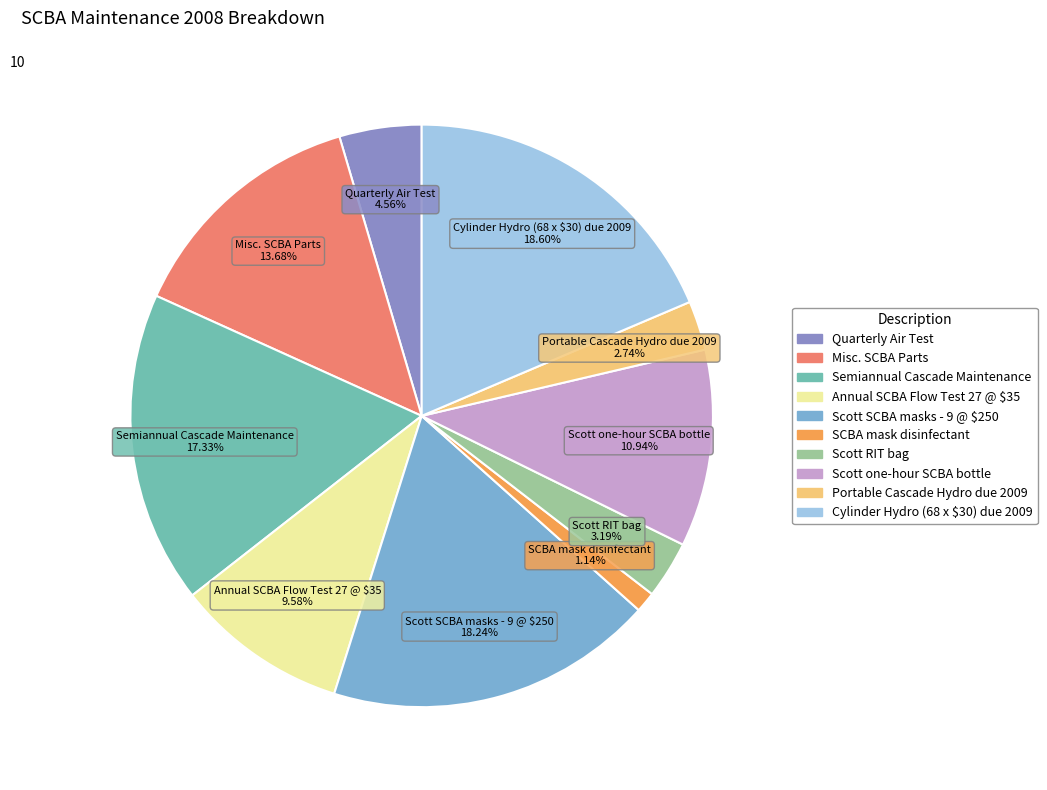

What is the smallest slice in the pie chart?

SCBA mask disinfectant